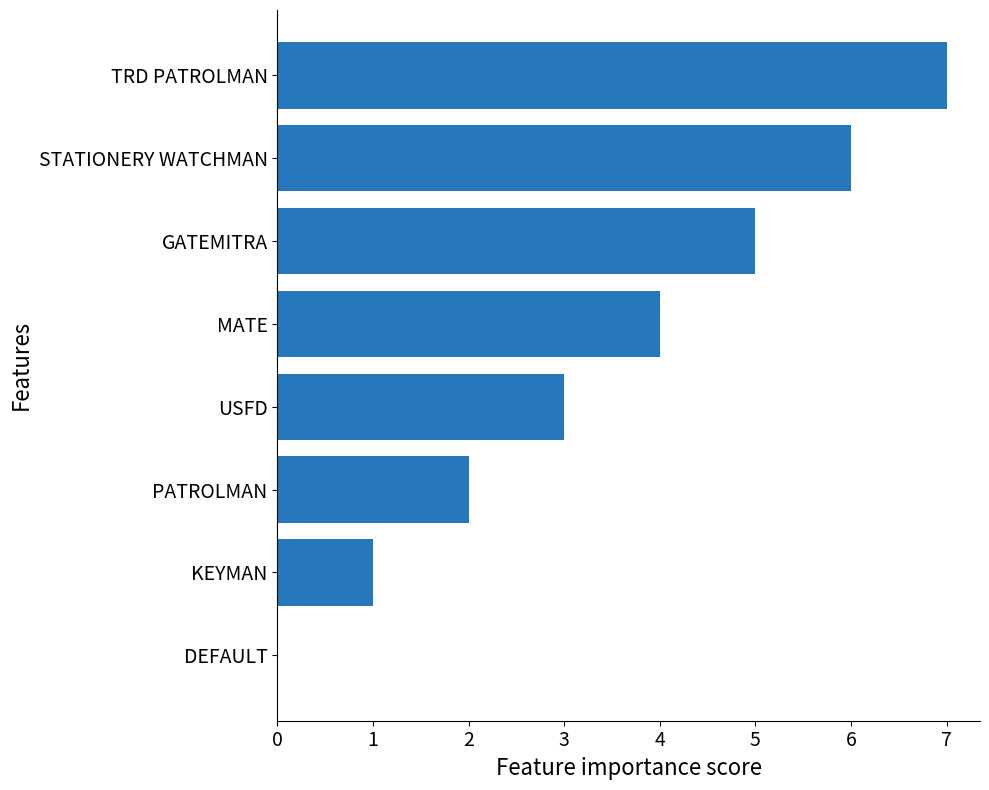

Reading top to bottom, list all the values displayed in this chart.

TRD PATROLMAN=7	STATIONERY WATCHMAN=6	GATEMITRA=5	MATE=4	USFD=3	PATROLMAN=2	KEYMAN=1	DEFAULT=0